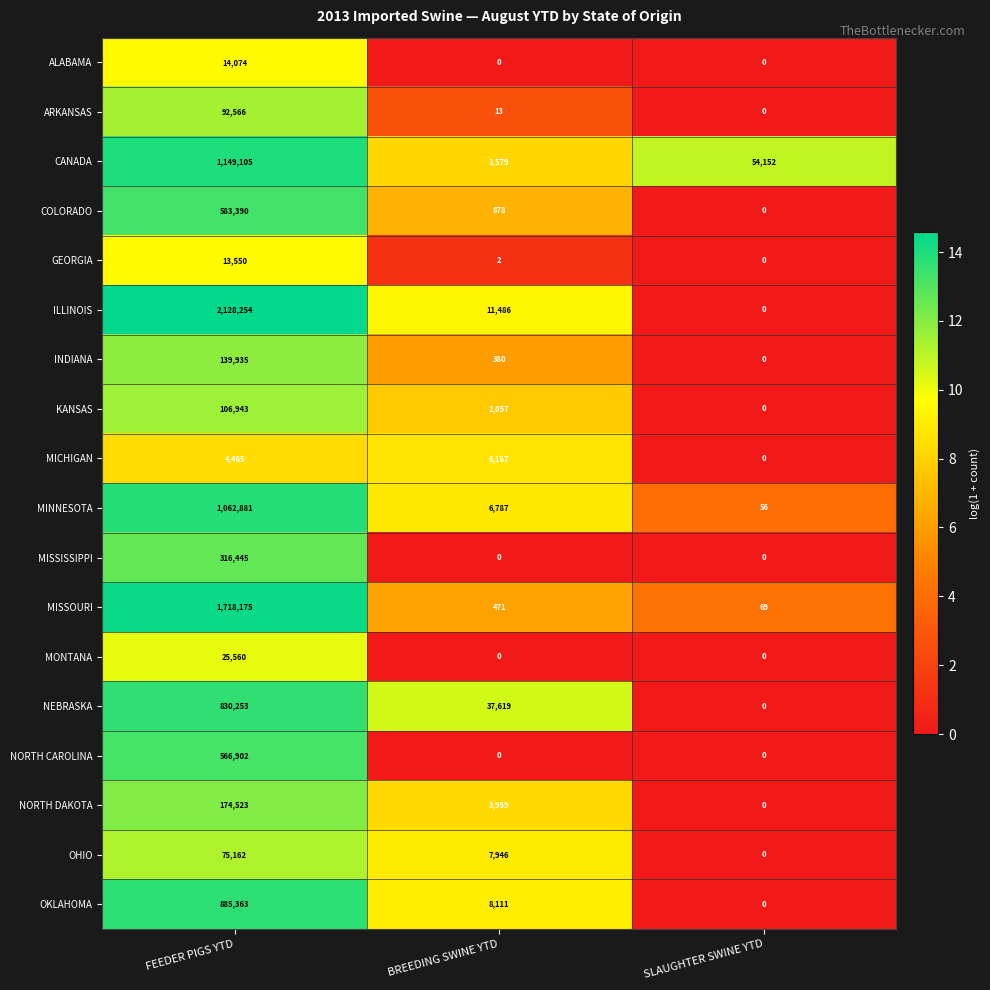

What is the difference between the maximum and second lowest values in the ARKANSAS series?

92553